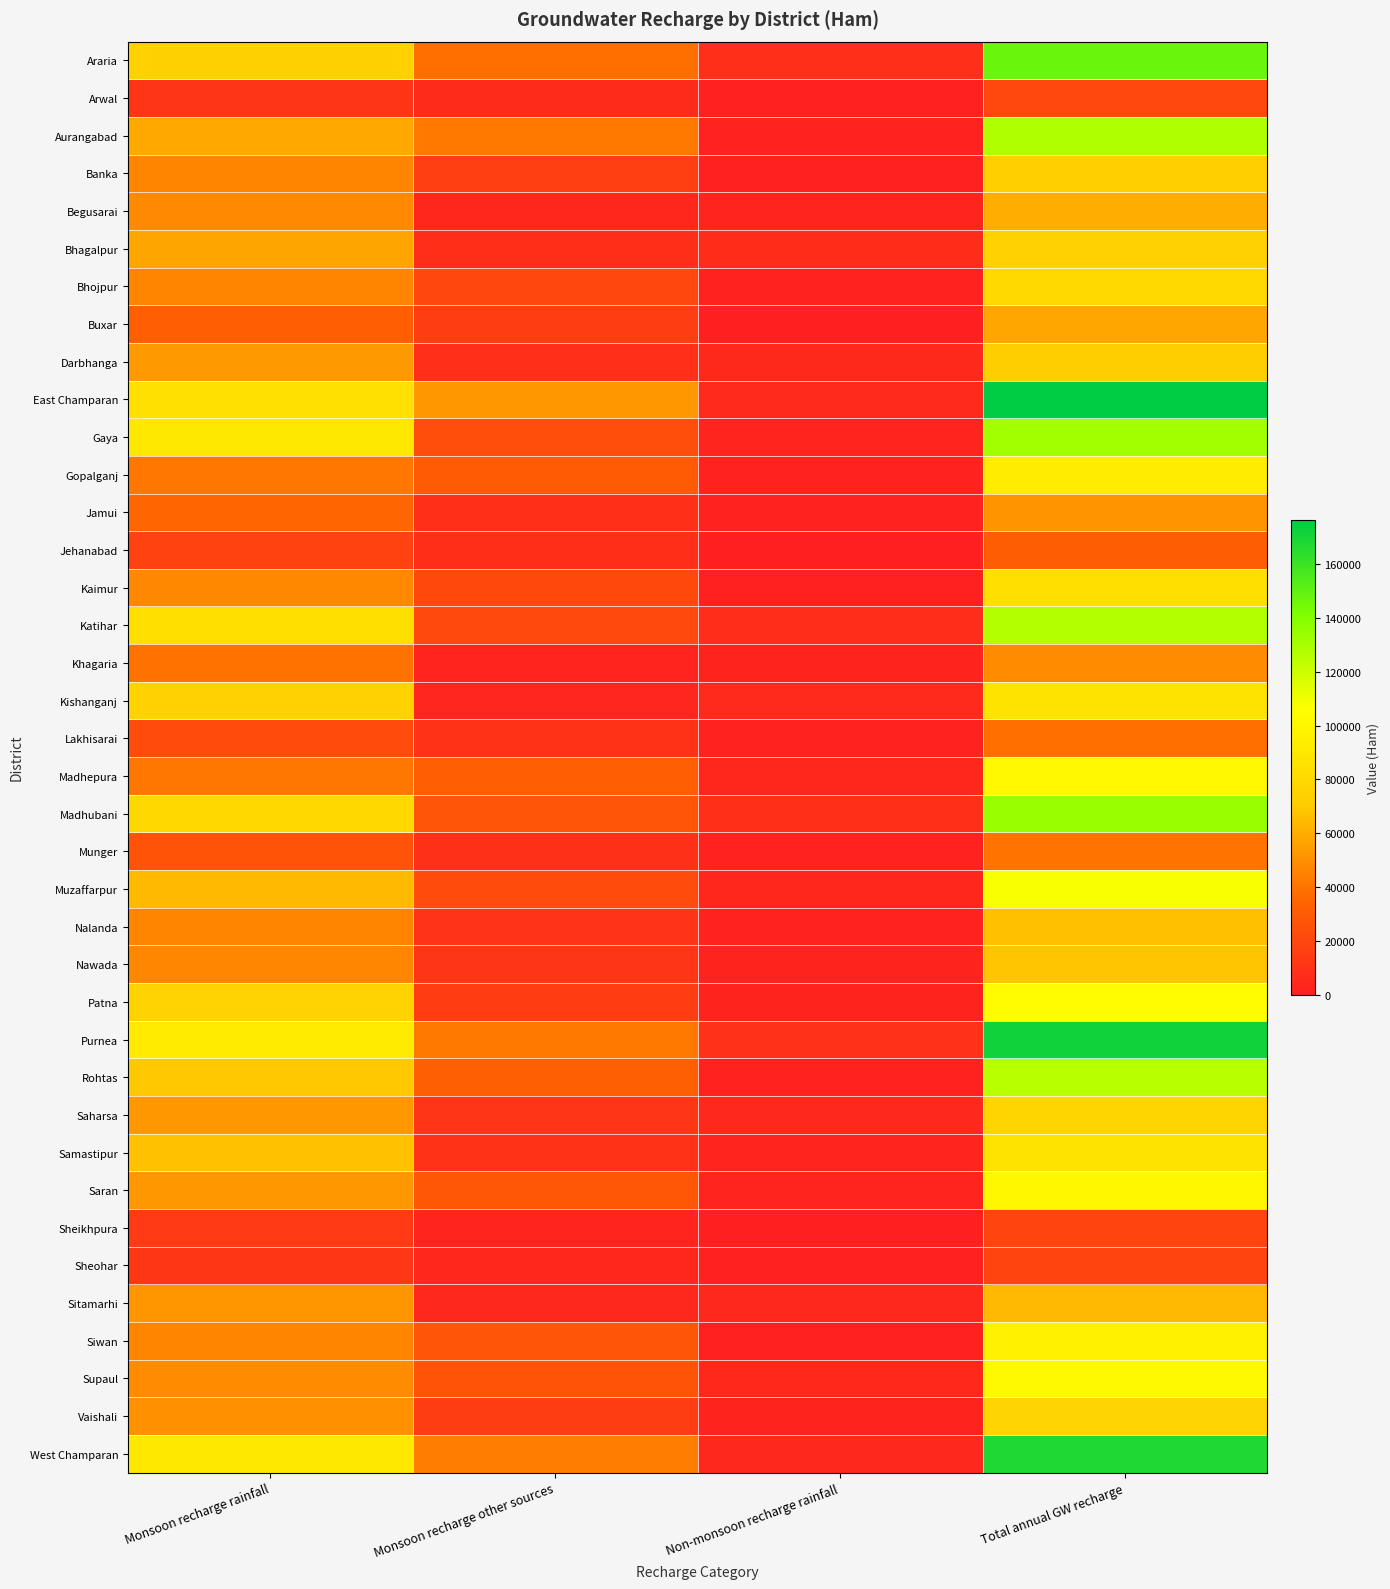

Between Monsoon recharge other sources and Monsoon recharge rainfall, which is larger?

Monsoon recharge rainfall